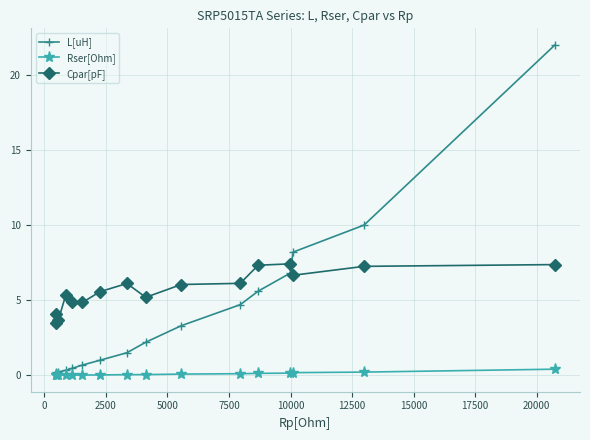

Which series has the largest total across all categories?

Cpar[pF]